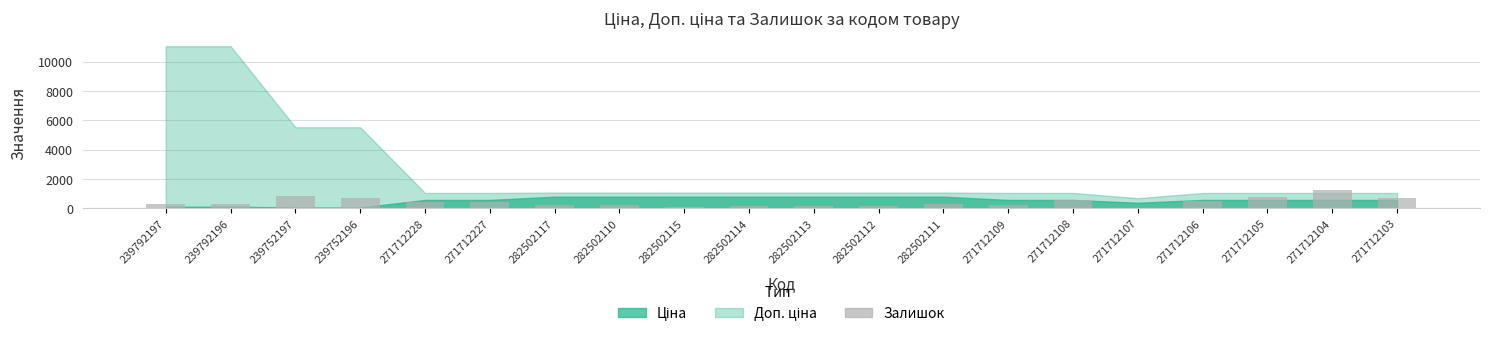

What is the label of the 5th bar from the left?

271712228